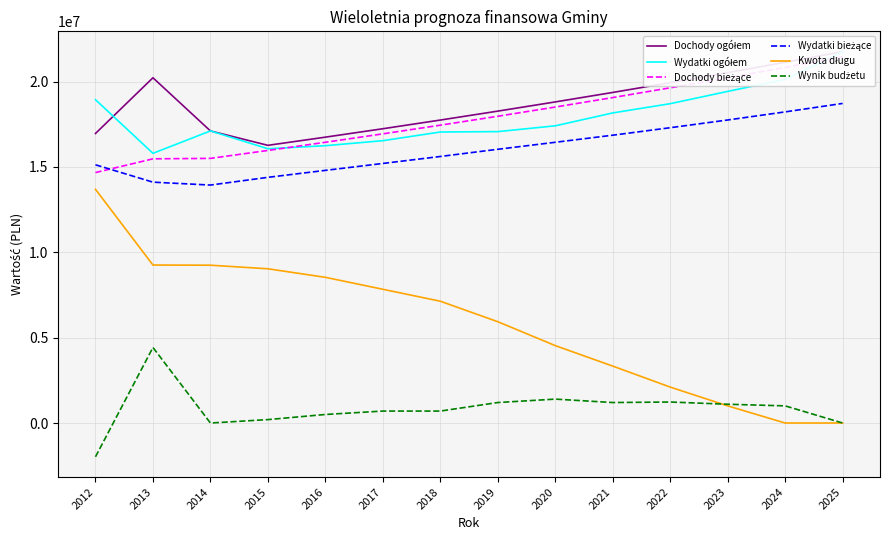

What is the difference between the second highest and second lowest values in the Dochody bieżące series?

5355644.9